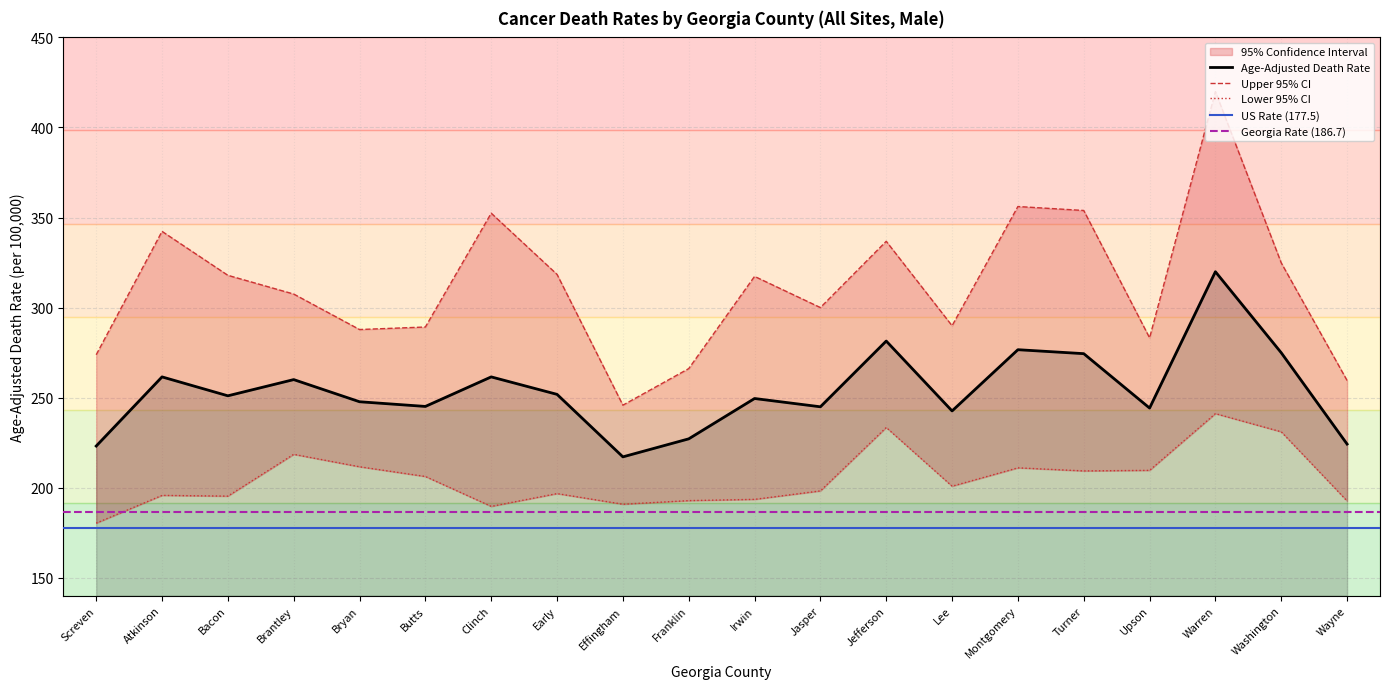

At which label does Lower 95% CI first exceed 200?

Brantley